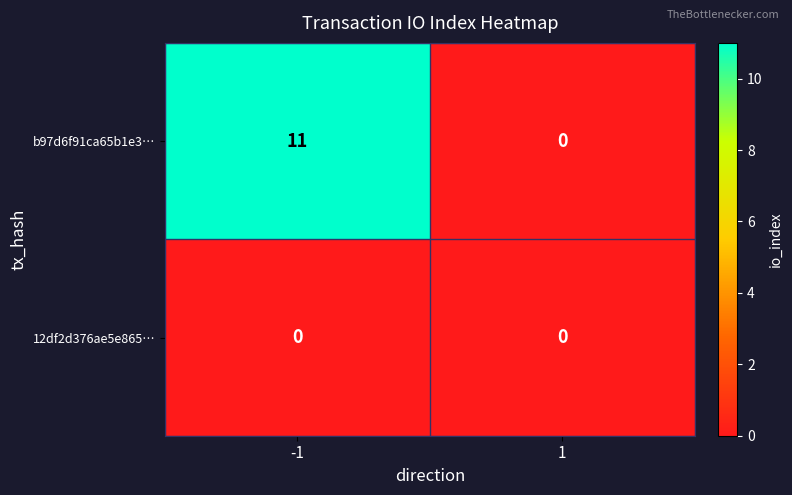

What is the difference between the highest and lowest values at -1?

11